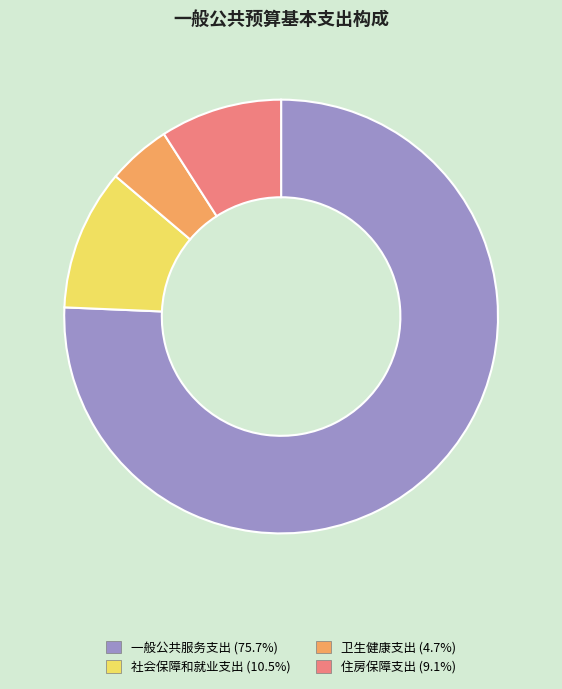

Combined, do 一般公共服务支出 (75.7%) and 卫生健康支出 (4.7%) account for over 50%?

Yes